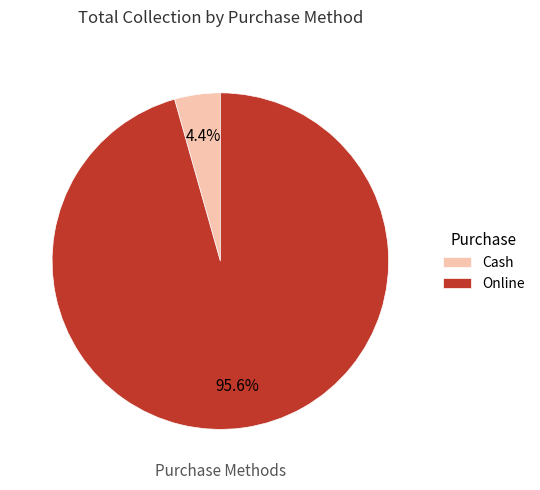

Which category has the biggest portion of the pie?

Online